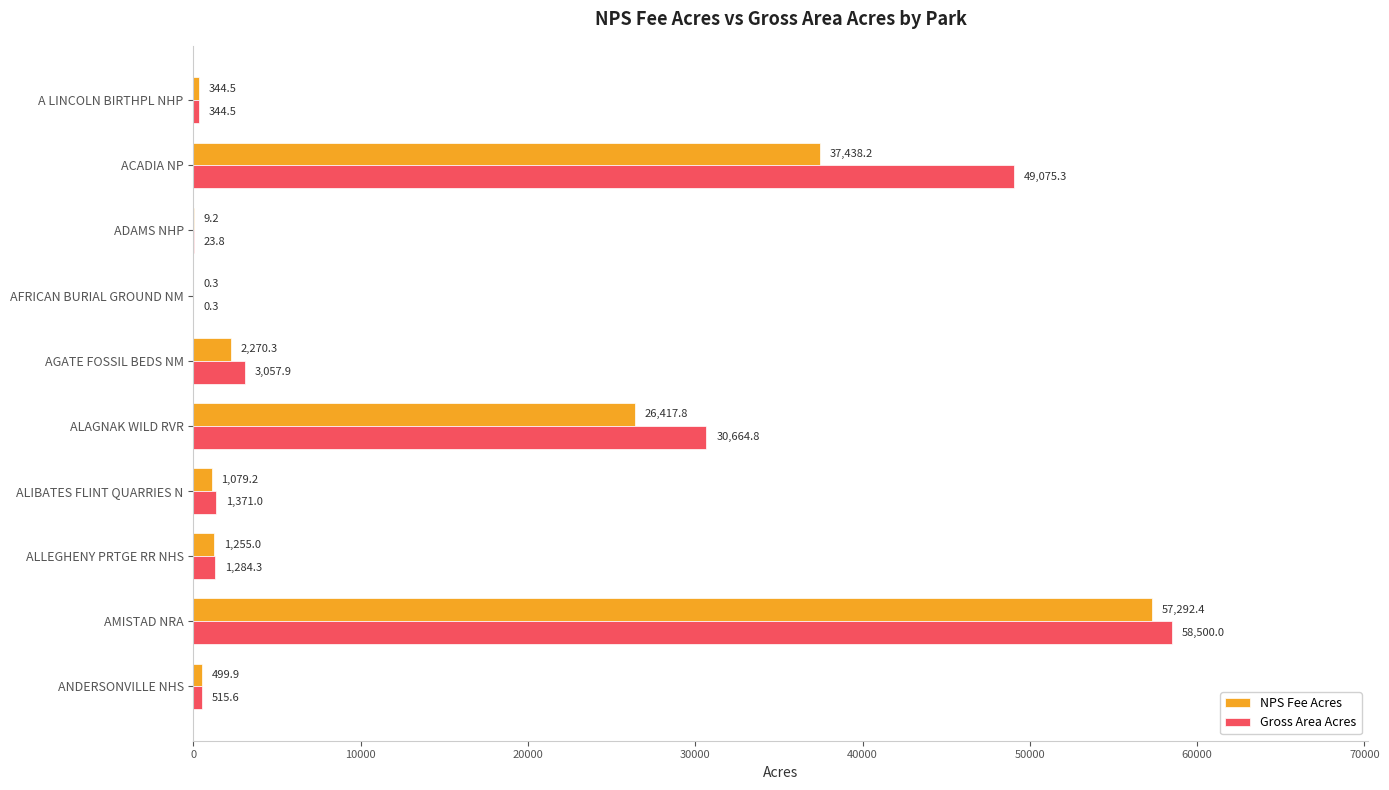

Is it true that NPS Fee Acres equals 98310.5 at AMISTAD NRA?

False